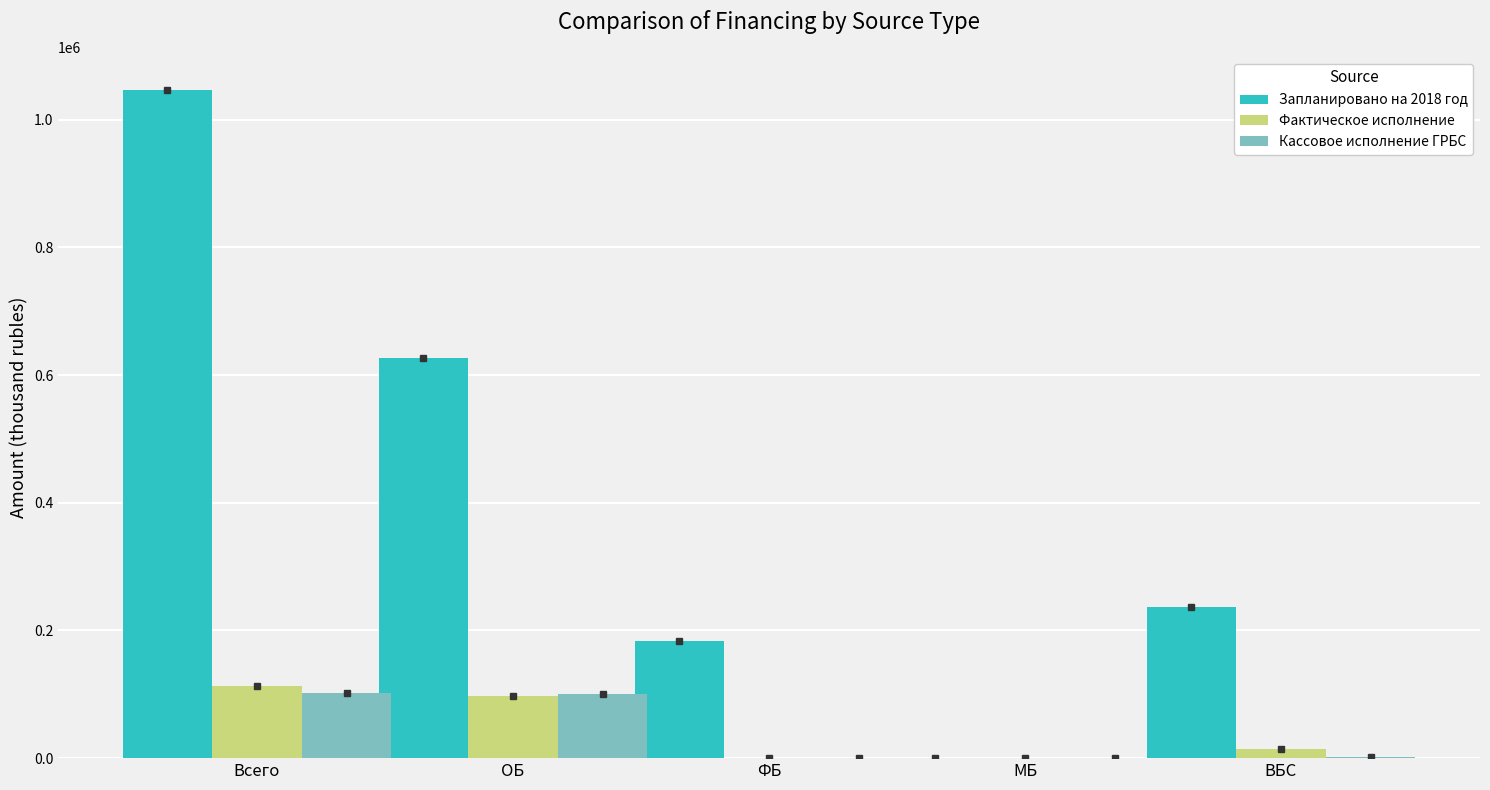

What is the sum of all Запланировано на 2018 год values?

2092321.4